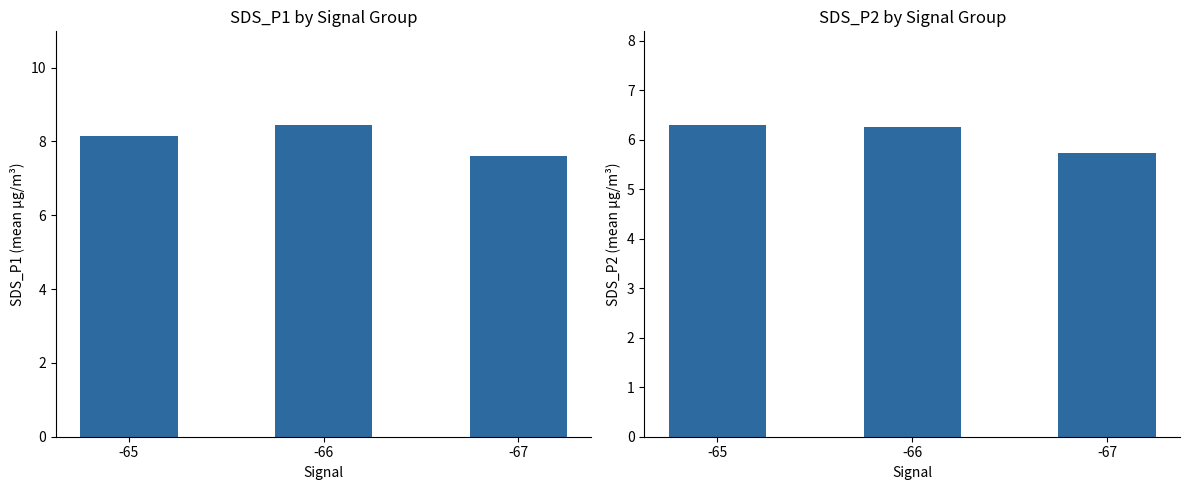

What is the difference between the SDS_P1 values at -67 and -65?

0.5